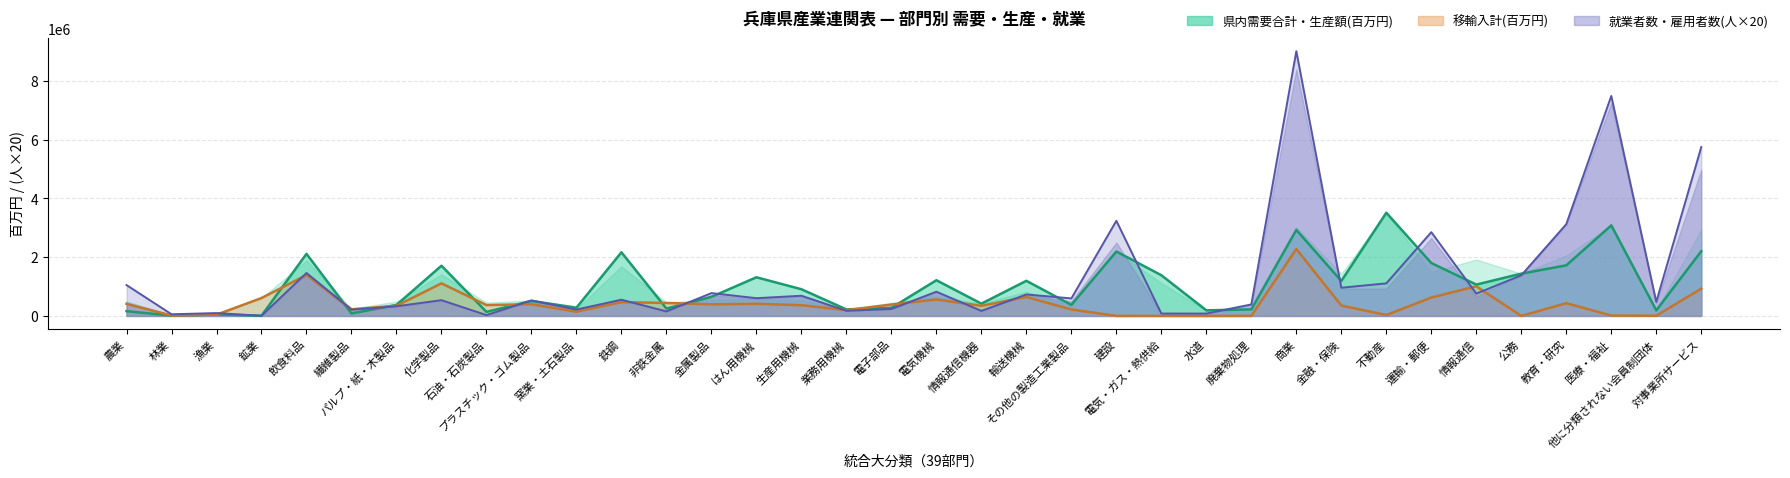

After their last crossing, which series has the higher values: 移輸入計(百万円) or 就業者数(人)?

就業者数(人)